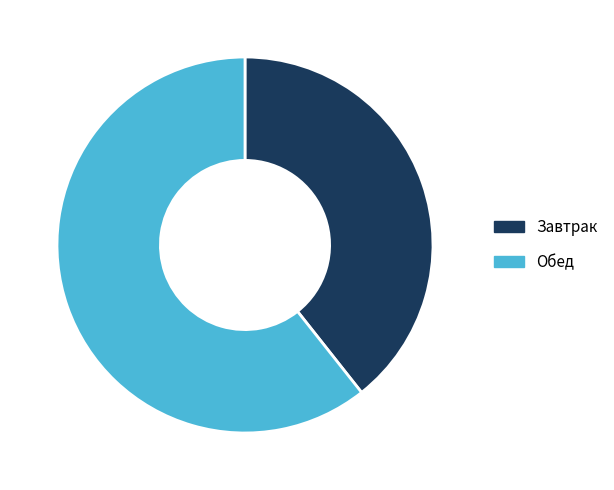

What is the largest slice in the pie chart?

Обед